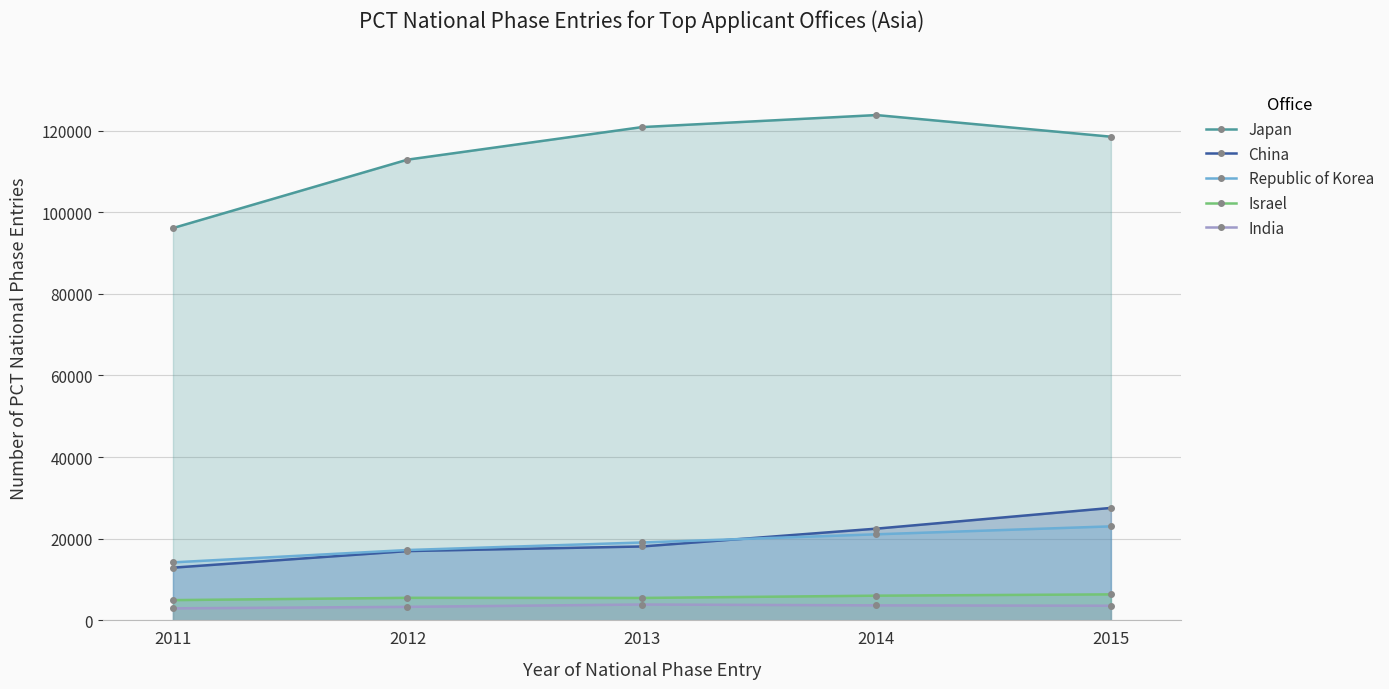

Between 2013 and 2011, which is larger?

2013